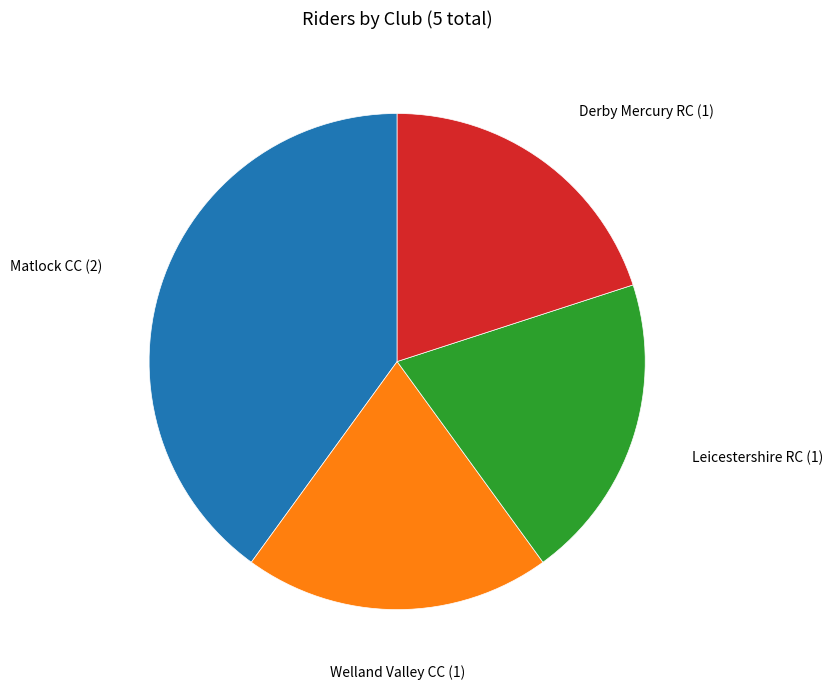

Which slice is the largest?

Matlock CC (2)